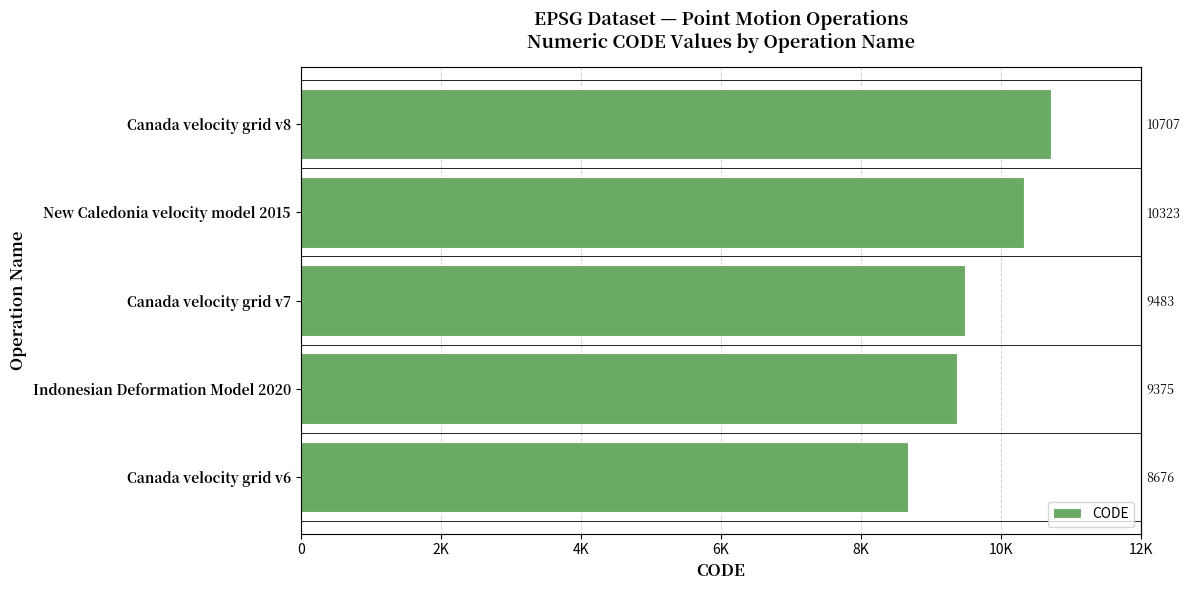

How many bars are there in total?

5